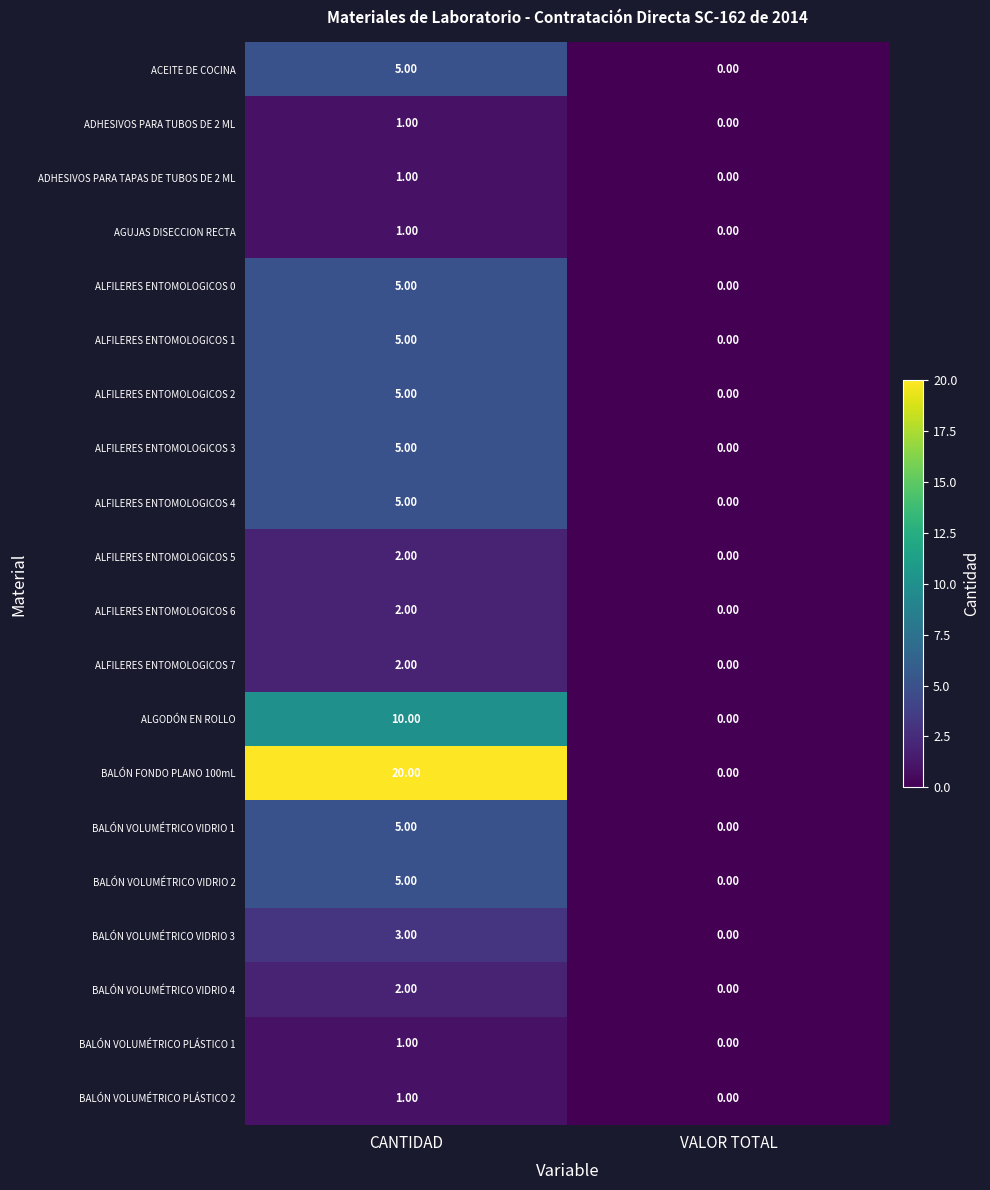

Which series changed the most between CANTIDAD and VALOR TOTAL?

BALÓN FONDO PLANO 100mL